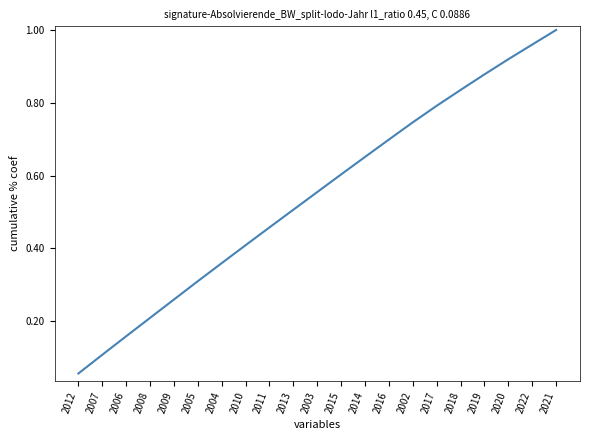

Where is the data nearest to the value 0?

2012